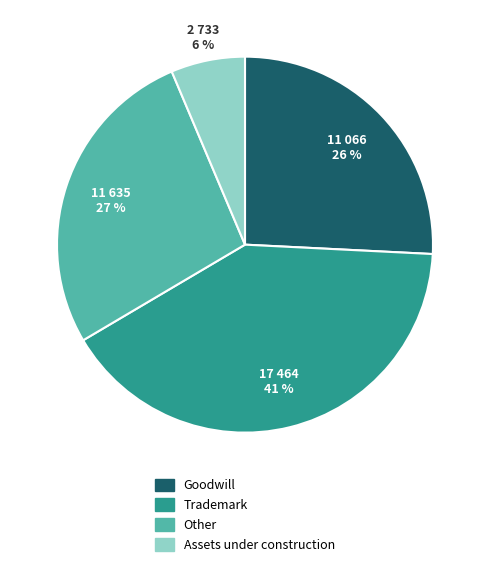

Do Other and Goodwill together represent more than half of the pie?

Yes